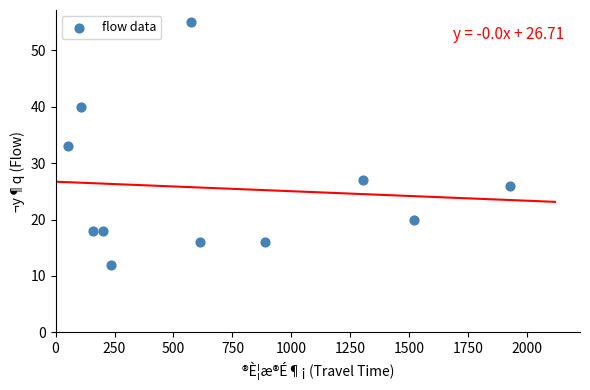

What is the average X value?

688